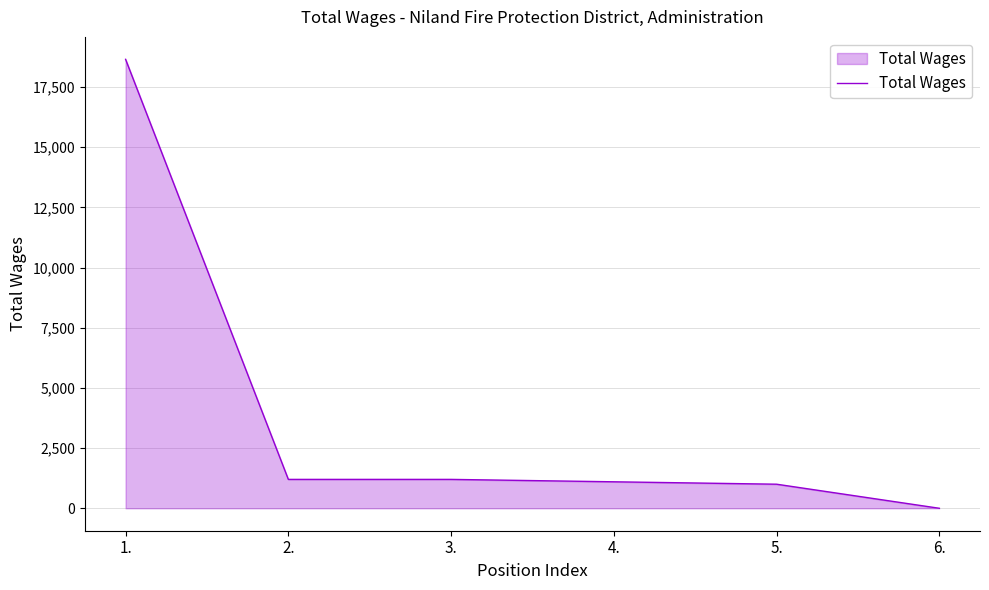

Does the chart display data point markers on the line(s)?

No